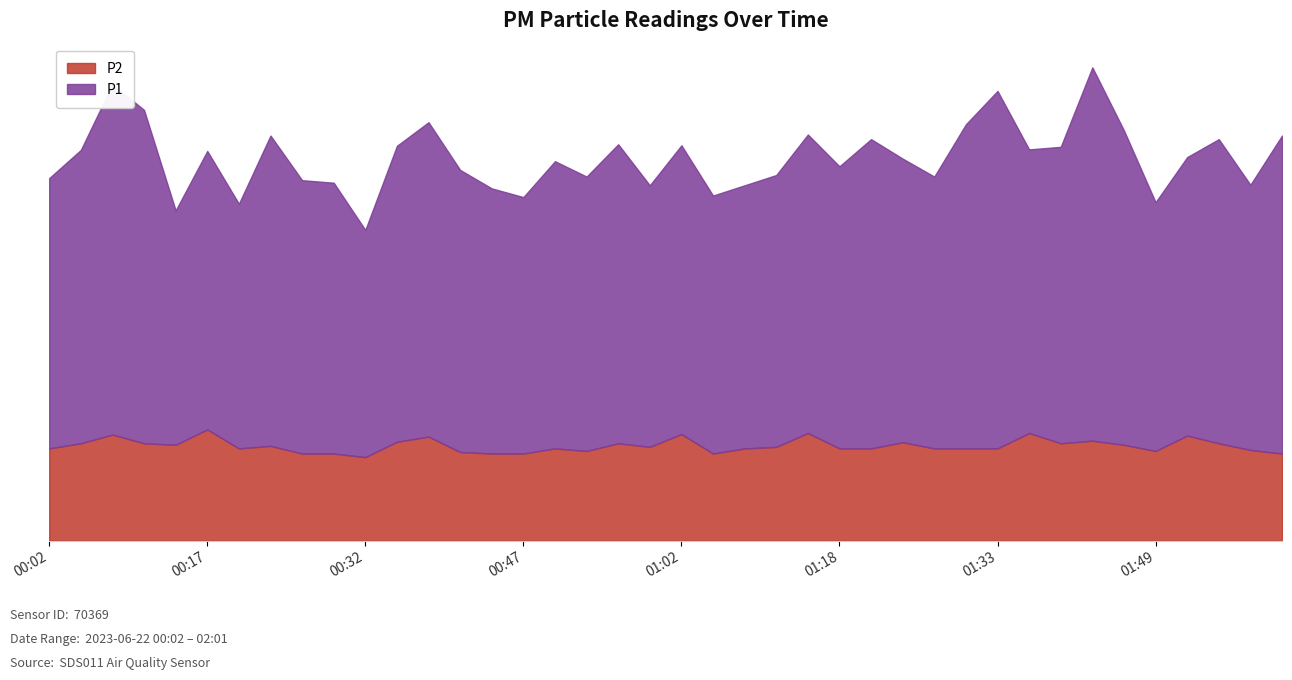

Rank the categories by P2 value from lowest to highest.

00:32, 00:26, 00:29, 00:44, 00:47, 01:05, 02:01, 00:41, 00:53, 01:49, 01:58, 00:02, 00:20, 00:50, 01:08, 01:18, 01:21, 01:27, 01:30, 01:33, 00:59, 01:11, 00:23, 00:14, 01:46, 00:05, 00:11, 00:56, 01:40, 01:55, 01:24, 00:35, 01:43, 00:38, 01:52, 00:08, 01:02, 01:15, 01:36, 00:17